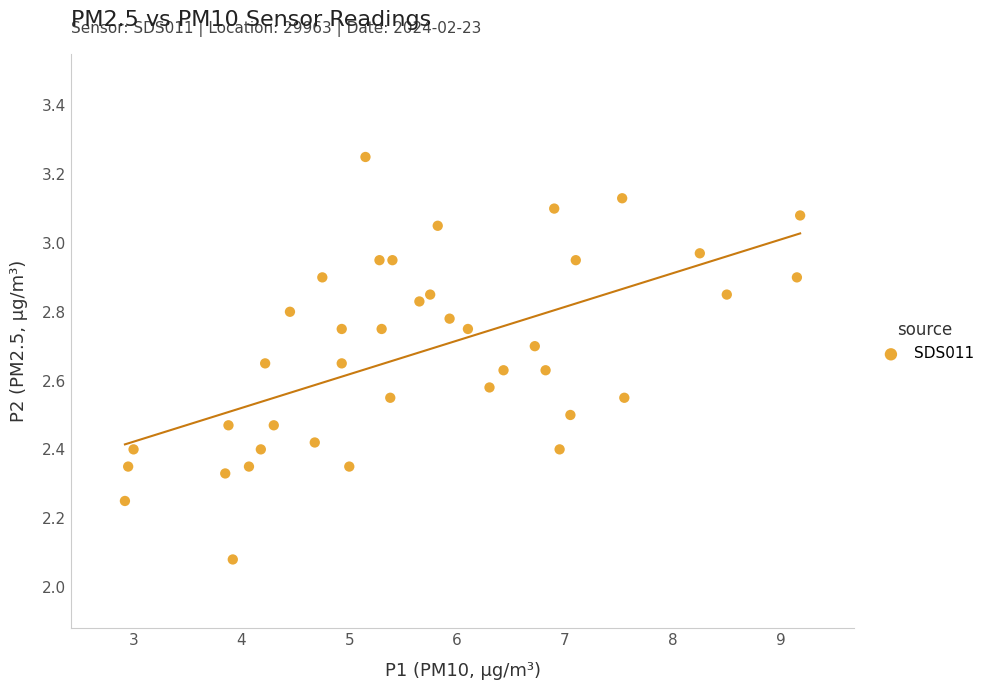

What is the range of Y values (max minus min)?

1.2